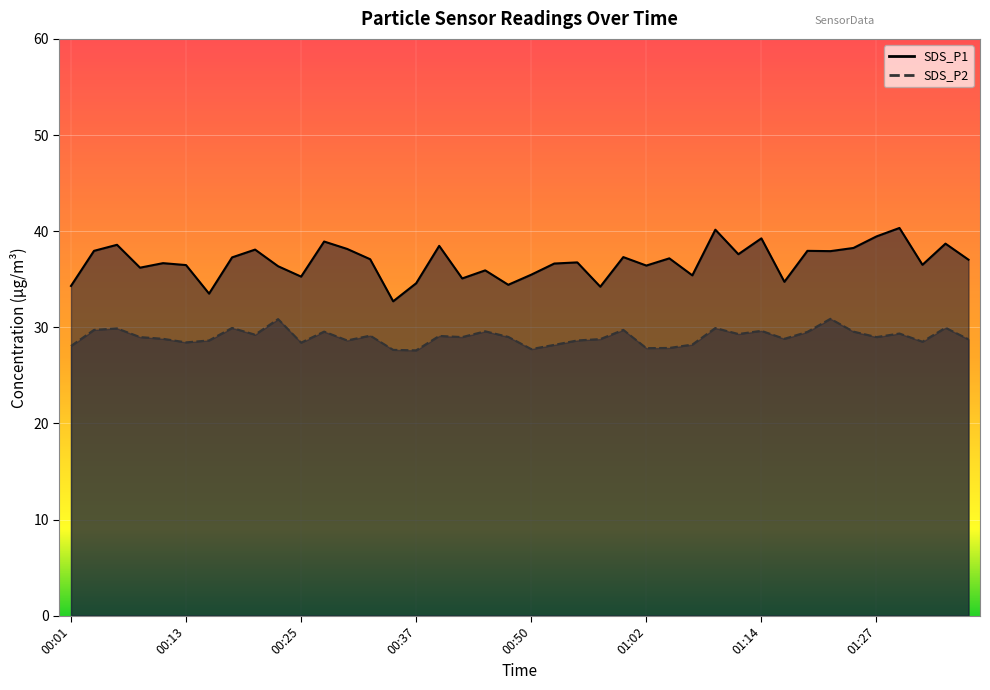

What is the sum of the SDS_P1 values at 00:15 and 00:40?

72.0